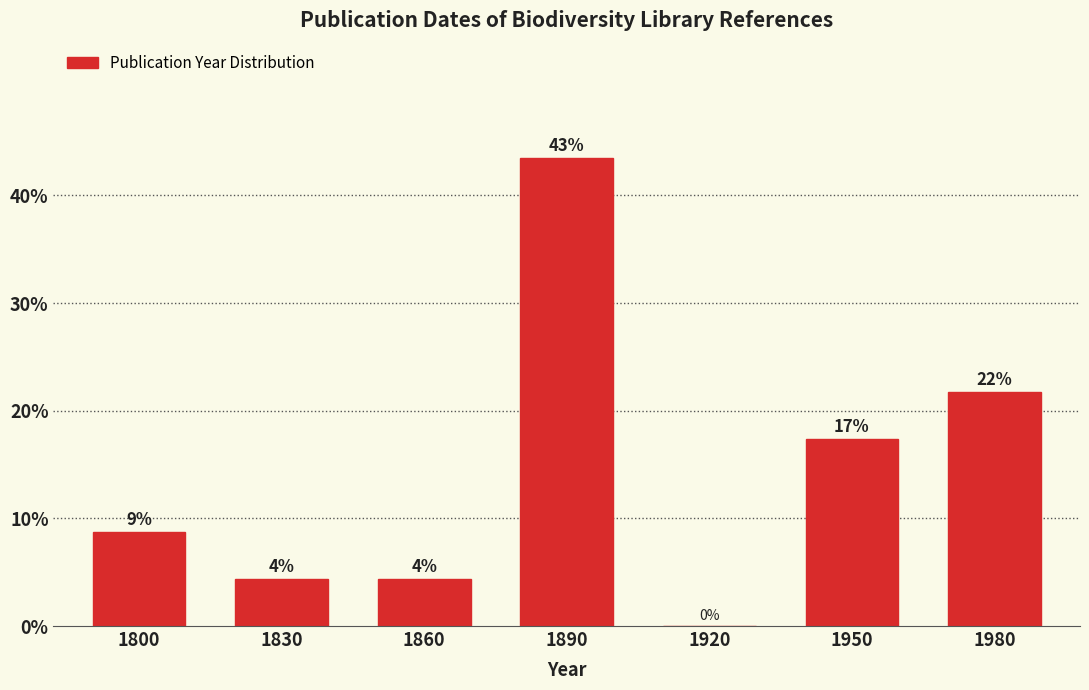

Are the bars horizontal?

No